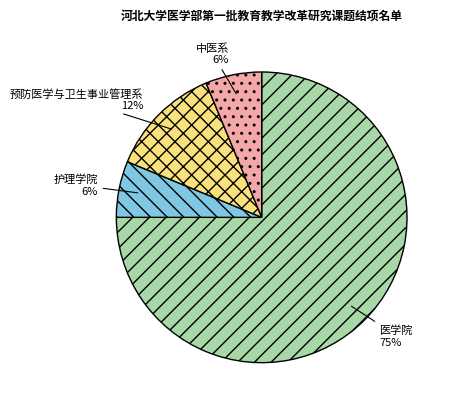

Do 中医系 and 护理学院 together represent more than half of the pie?

No